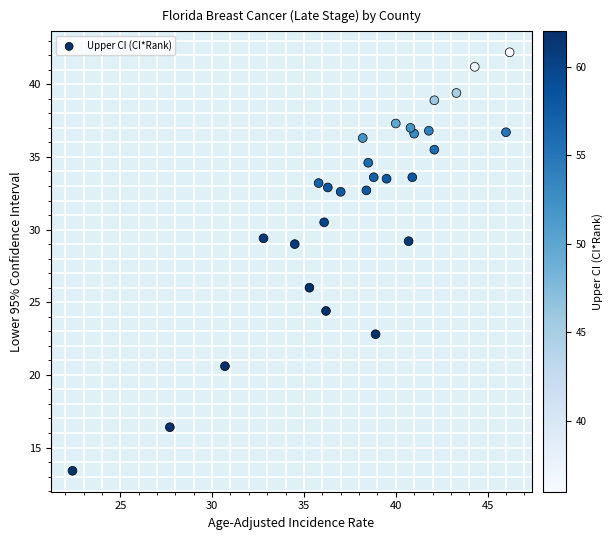

What is the range of Y values (max minus min)?

28.8